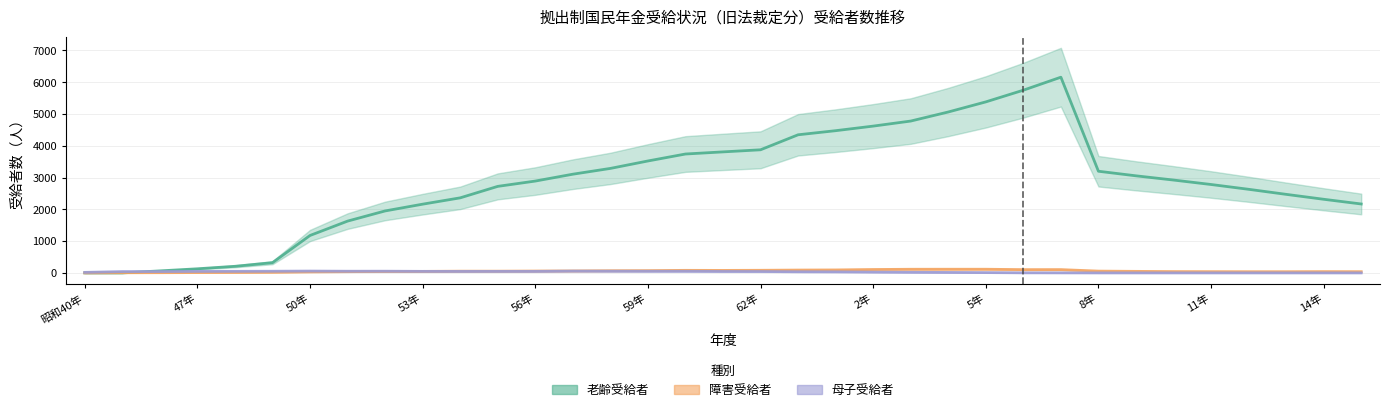

What is the difference between the highest and lowest values at 29?

2921